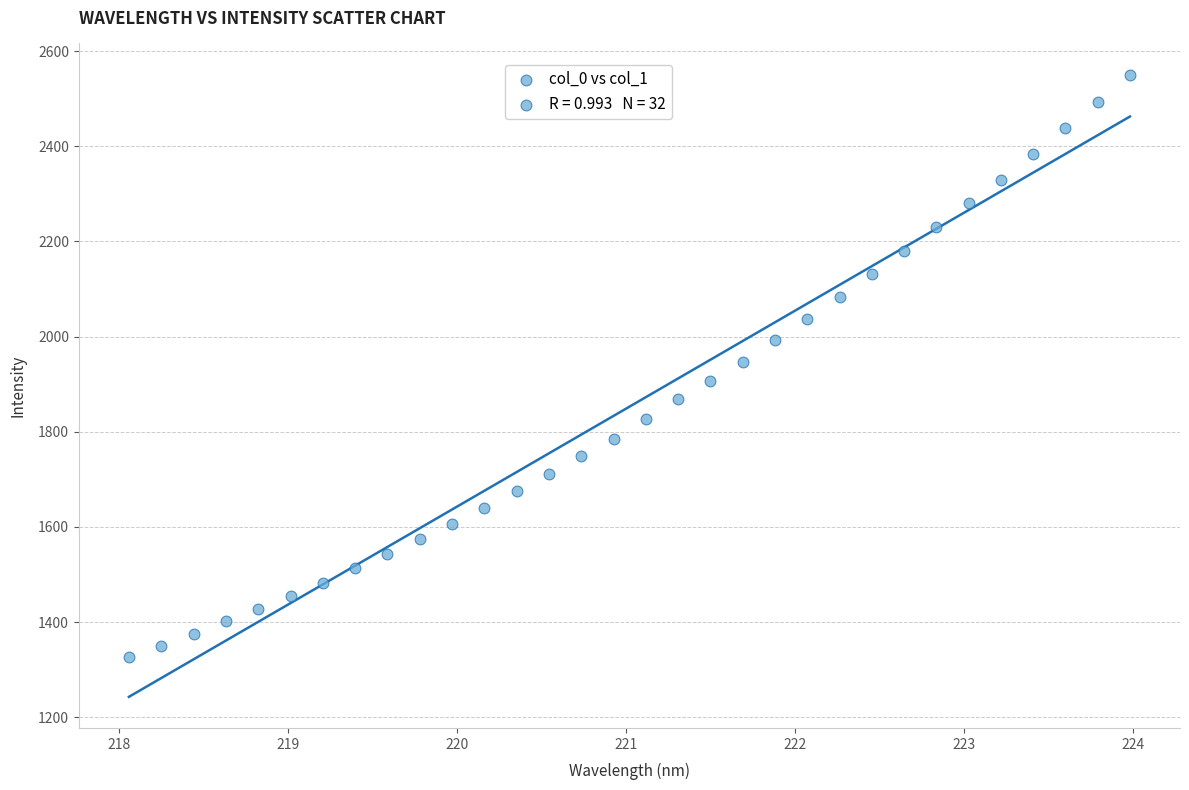

What is the range of X values (max minus min)?

5.9